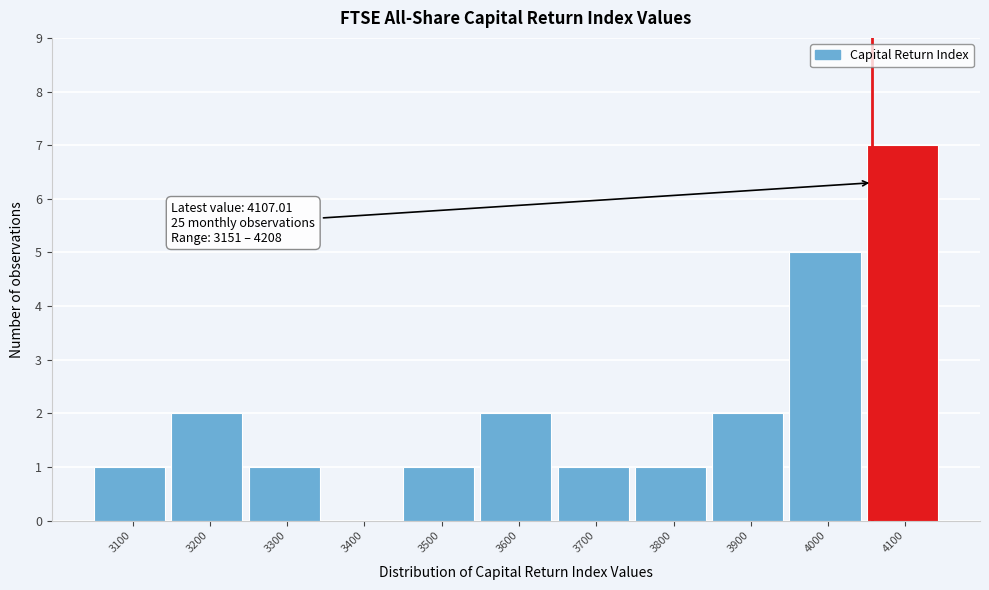

Reading left to right, transcribe all the data shown in this chart.

3100=1	3200=2	3300=1	3400=0	3500=1	3600=2	3700=1	3800=1	3900=2	4000=5	4100=7